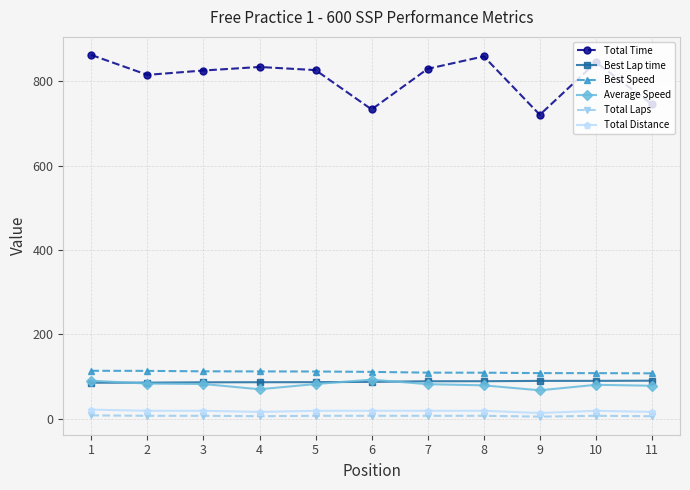

What value does the Best Lap time series have at 2?

85.6